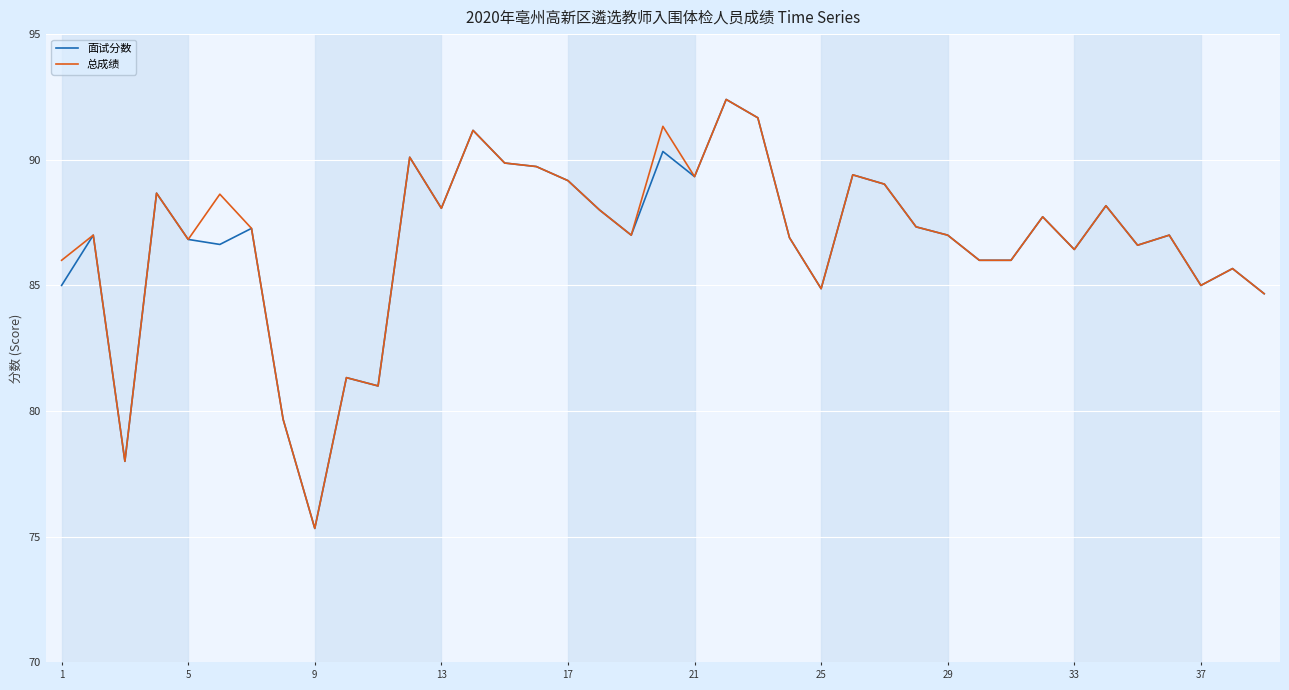

What is the smallest value displayed?

75.3